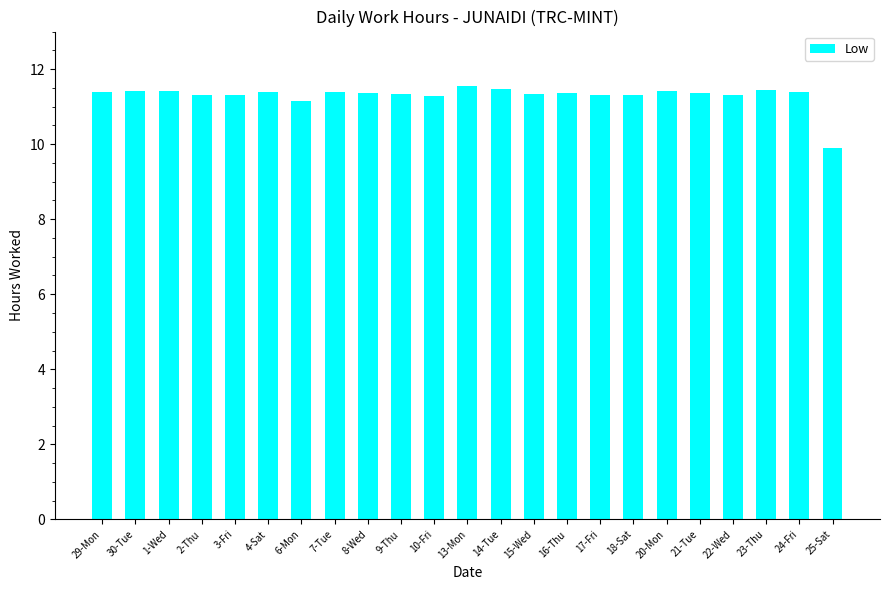

How many data points are above 11?

22